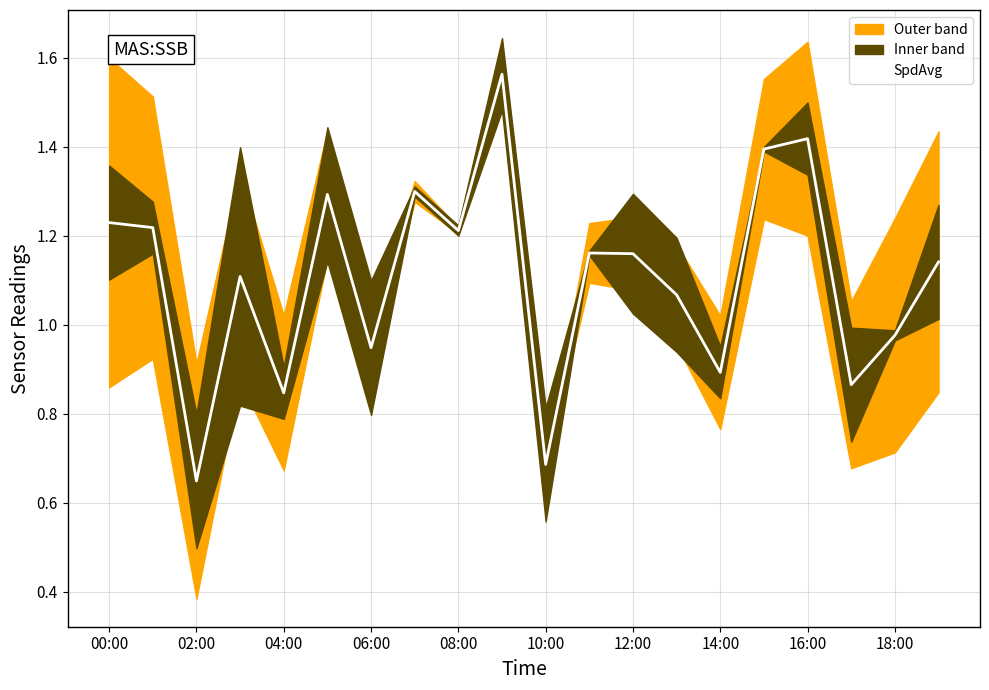

At which label does SpdAvg first exceed 1?

00:00